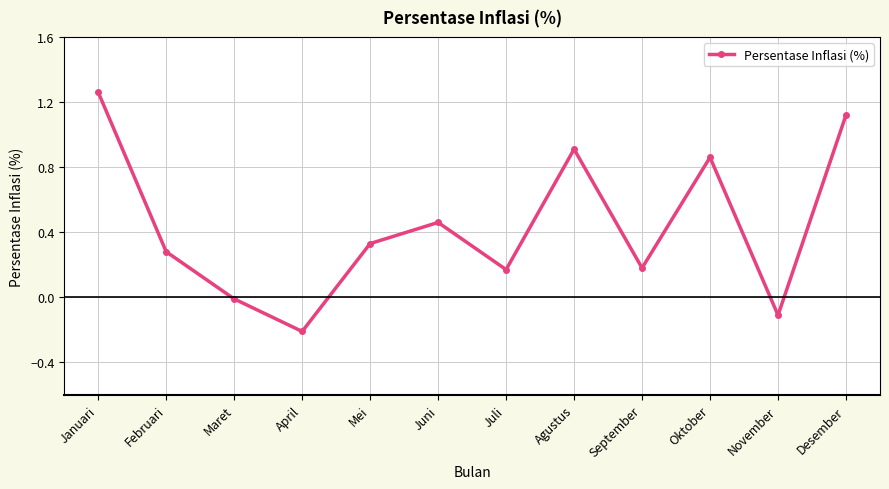

Where does the data first go above 0?

Januari